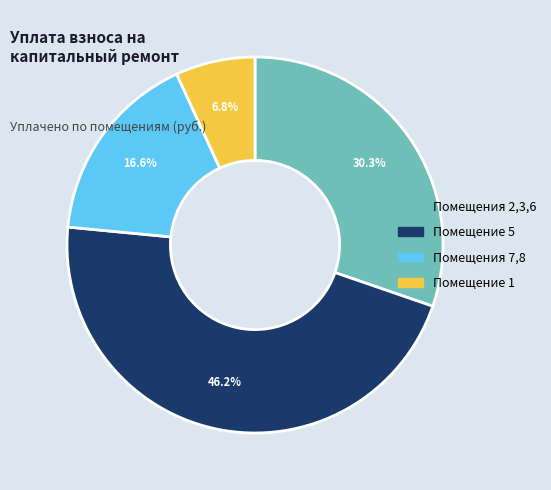

Is there any slice that represents more than half of the pie?

No